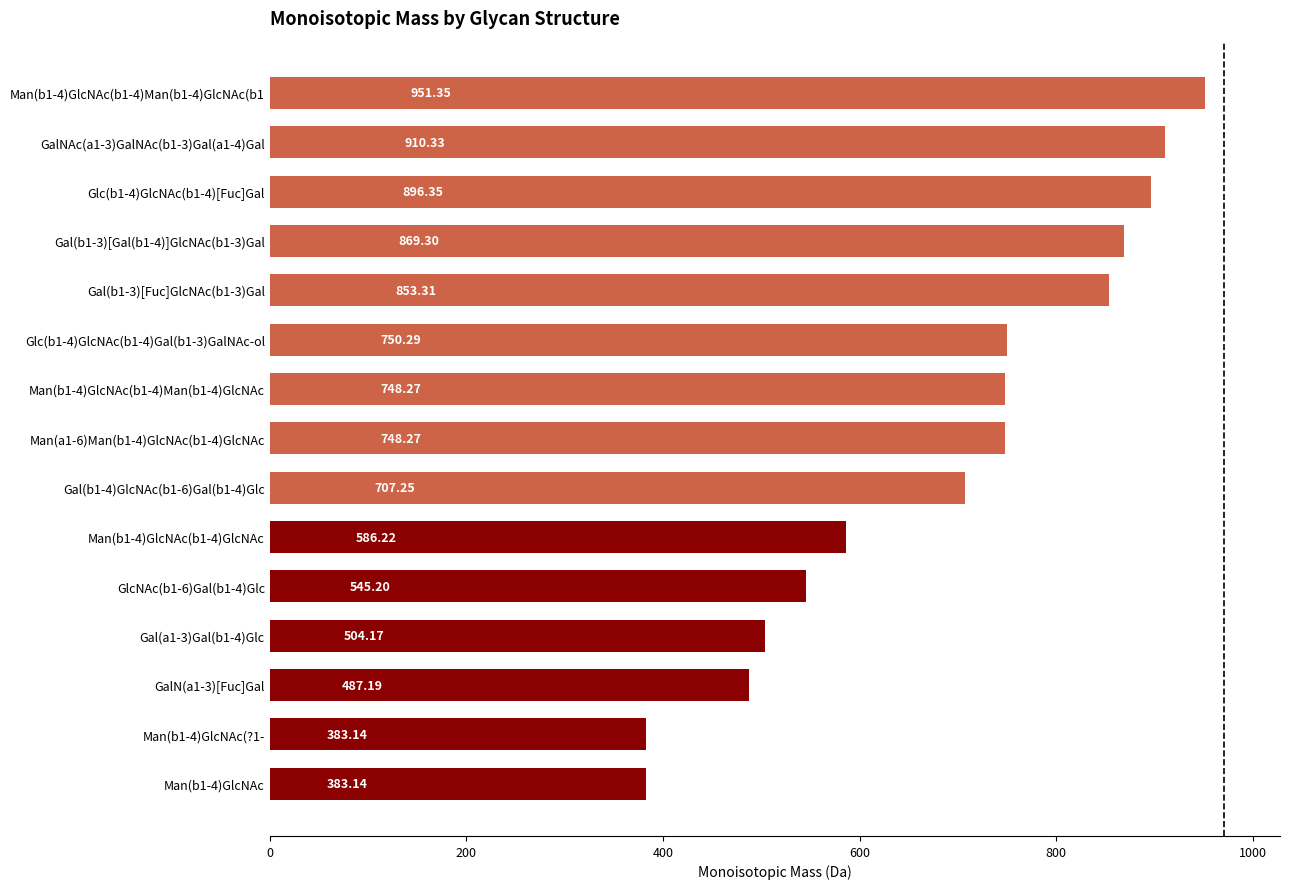

Between Man(b1-4)GlcNAc(?1- and Man(a1-6)Man(b1-4)GlcNAc(b1-4)GlcNAc, which is larger?

Man(a1-6)Man(b1-4)GlcNAc(b1-4)GlcNAc